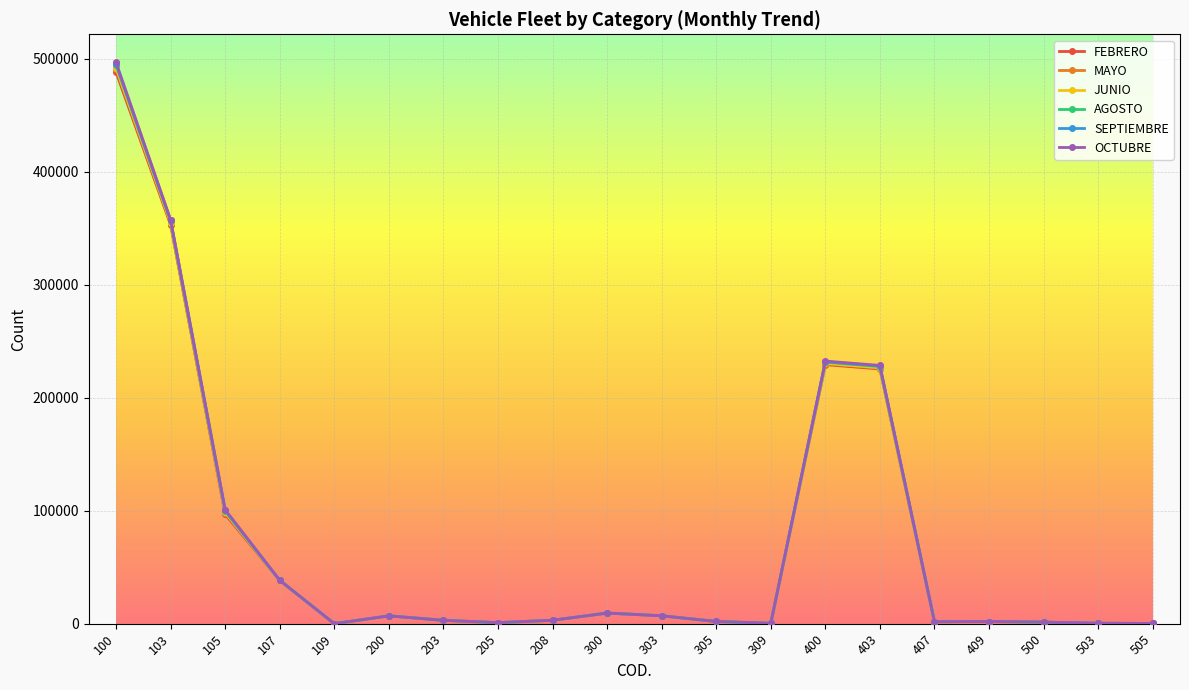

Is this an area chart (filled region under the line)?

No